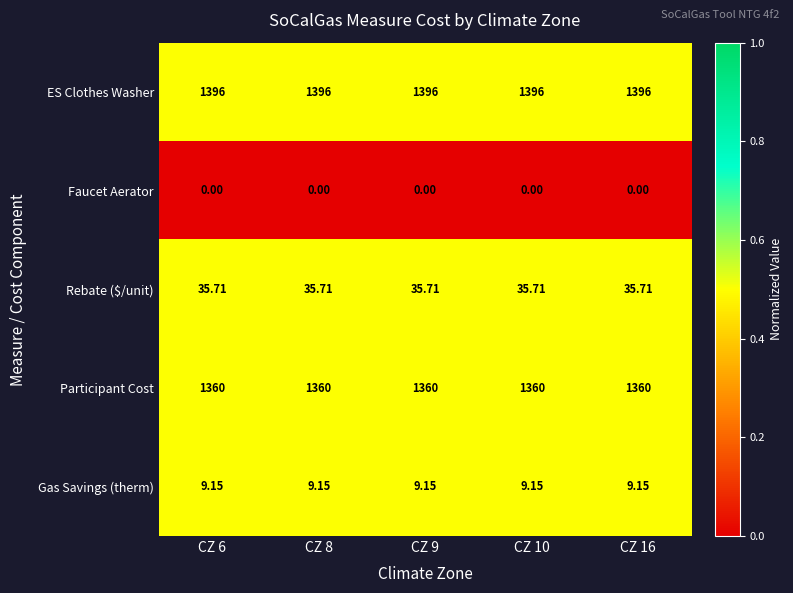

Rank the series at CZ 16 from lowest to highest value.

Faucet Aerator, Gas Savings (therm), Rebate ($/unit), Participant Cost, ES Clothes Washer